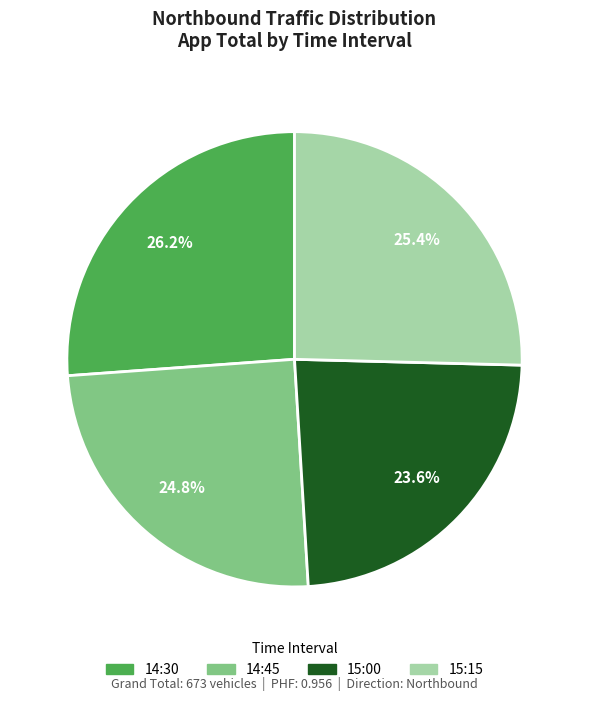

To the nearest percent, what percentage of the pie is 14:30?

26%